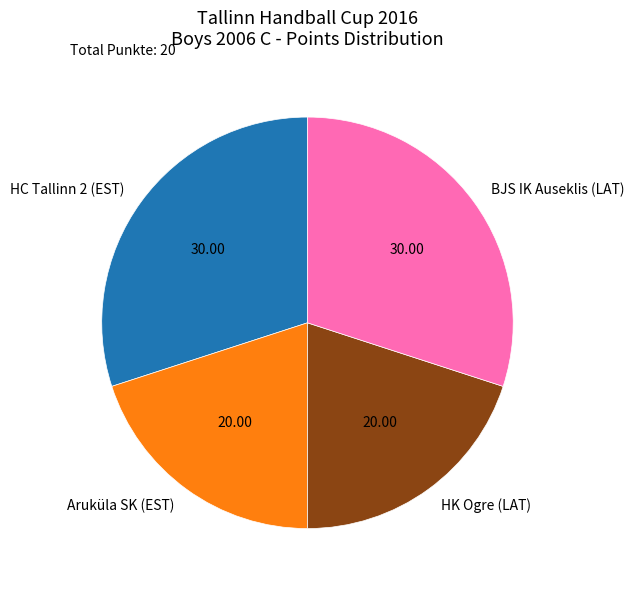

Which has a higher value, HK Ogre (LAT) or BJS IK Auseklis (LAT)?

BJS IK Auseklis (LAT)